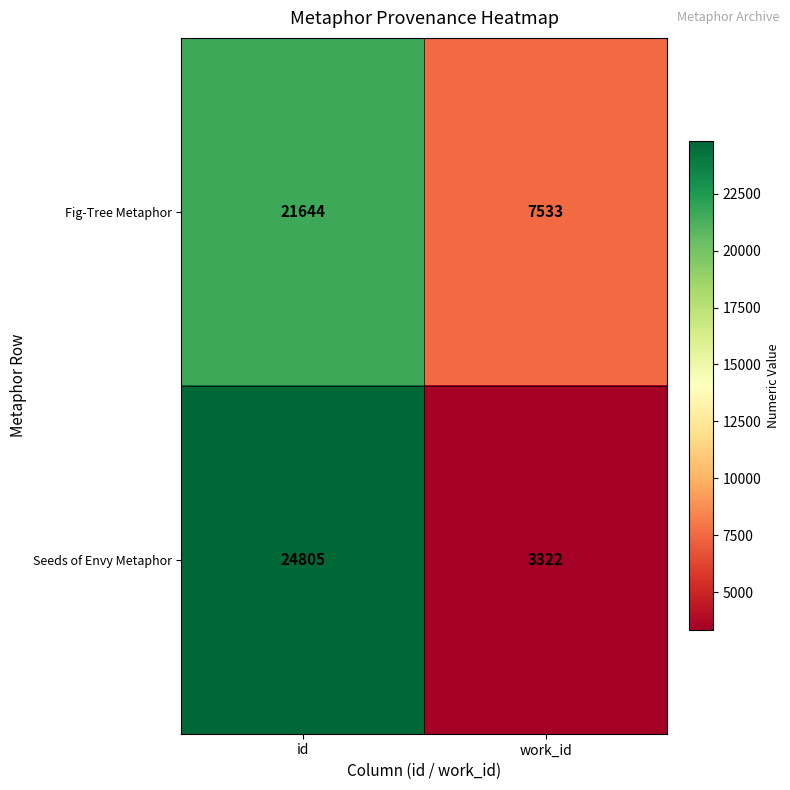

Rank the series by their average value, from highest to lowest.

Fig-Tree Metaphor, Seeds of Envy Metaphor